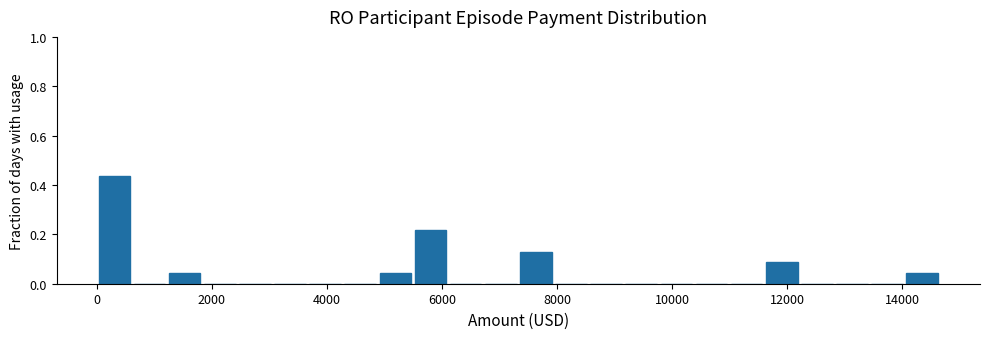

Around what value on the x-axis is the tallest bar? Give the approximate position of its centre, as read against the axis.

400